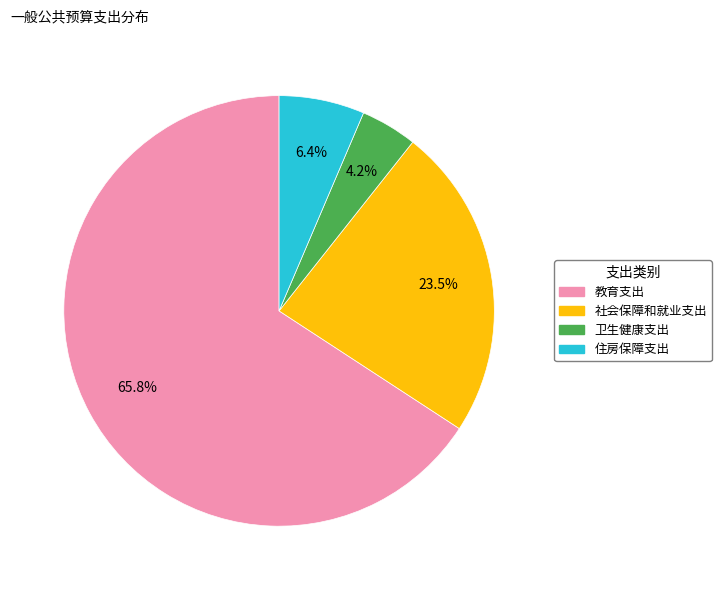

Do 住房保障支出 and 社会保障和就业支出 together represent more than half of the pie?

No